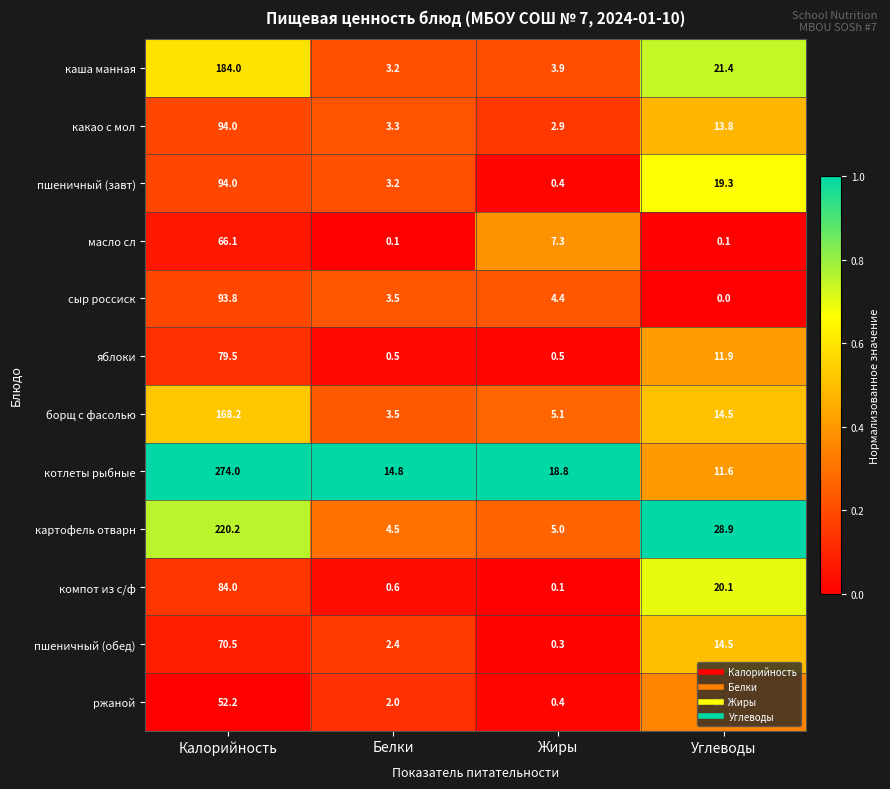

Which series has the largest range (max minus min)?

котлеты рыбные